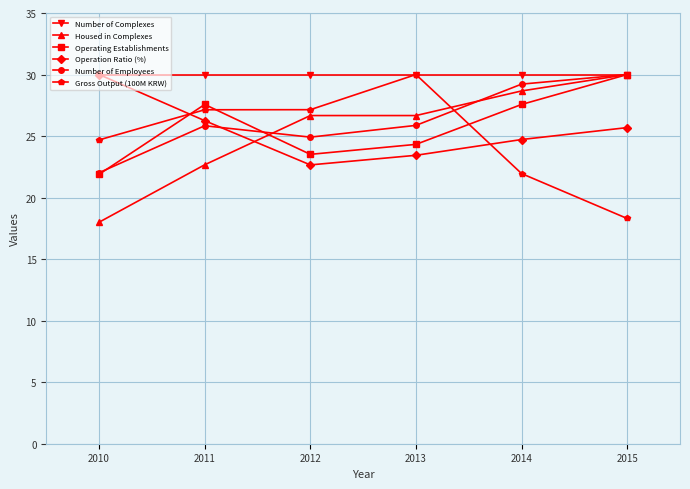

Does the chart have visible grid lines?

Yes